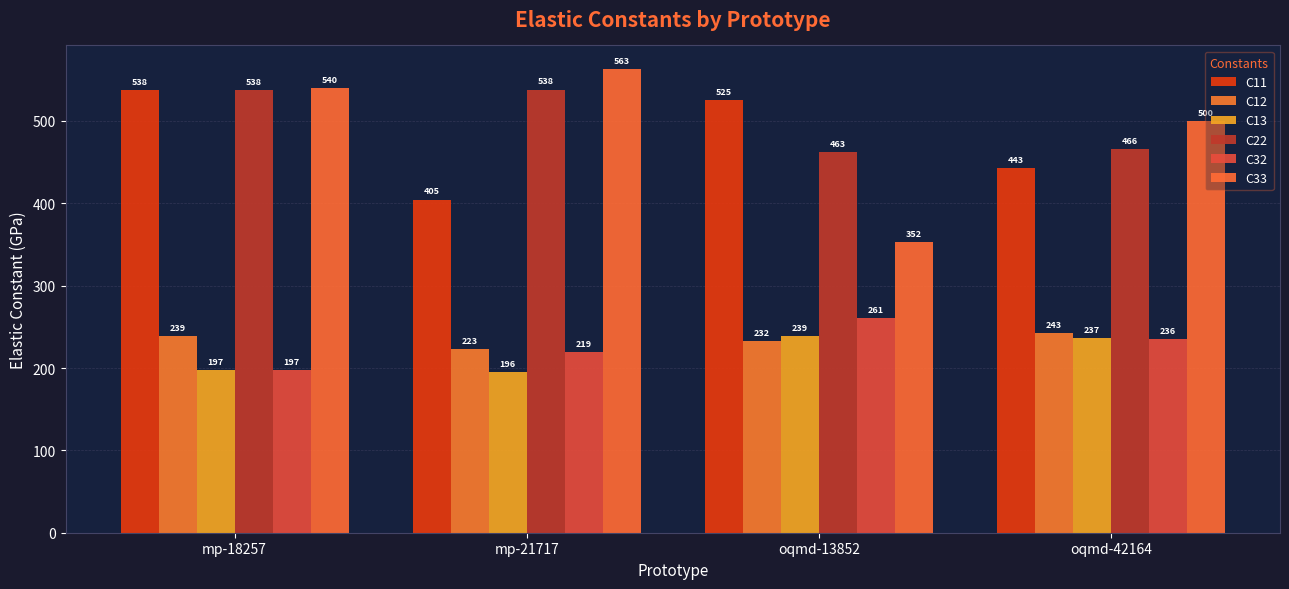

What are all the series names shown in the legend?

C11, C12, C13, C22, C32, C33